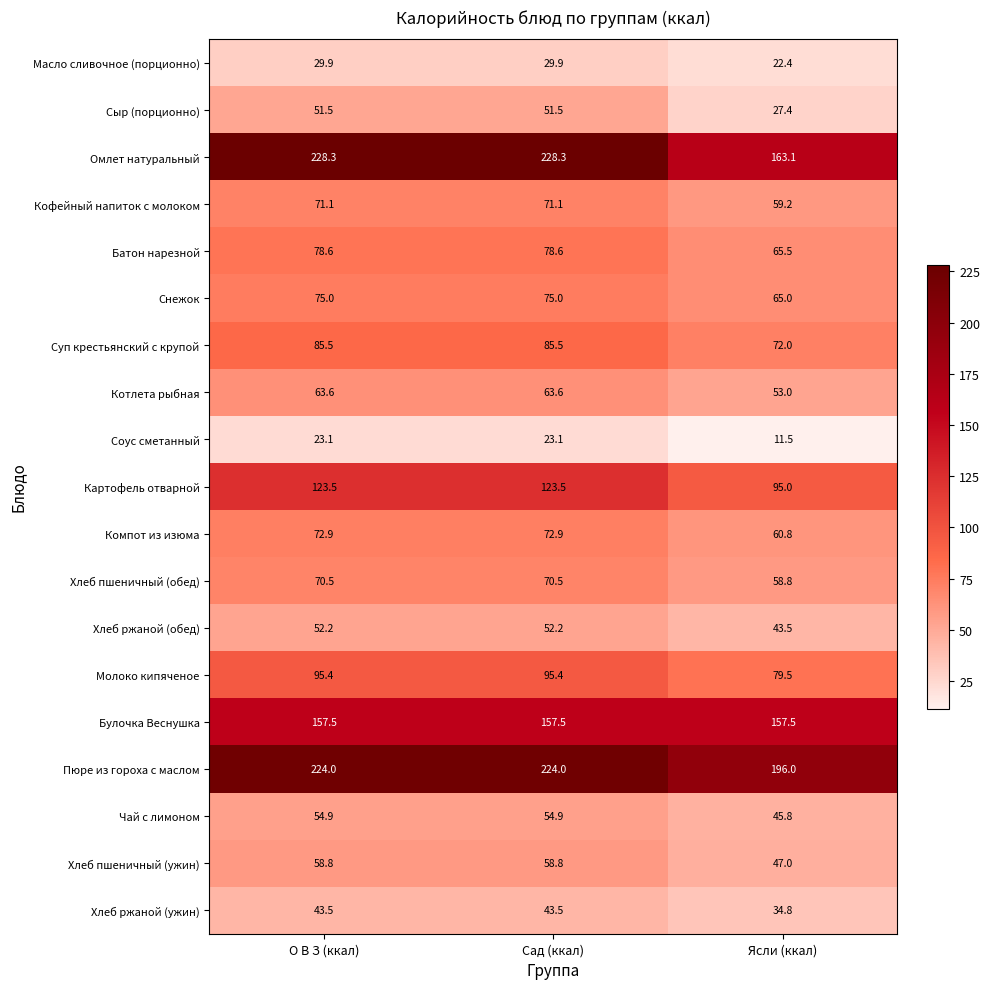

What is the minimum value shown in the chart?

11.5